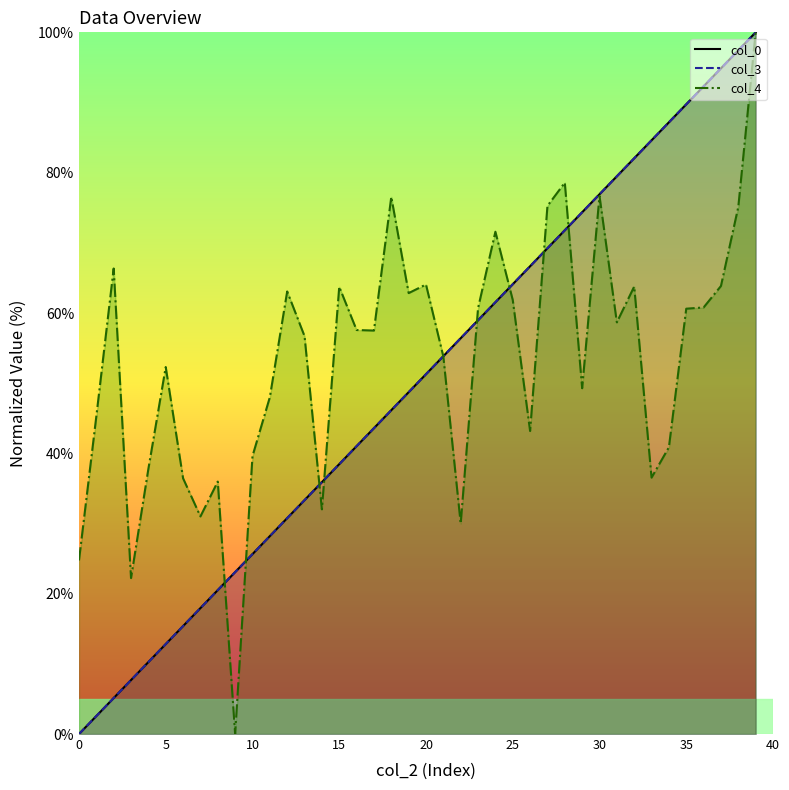

Does the chart have visible grid lines?

No